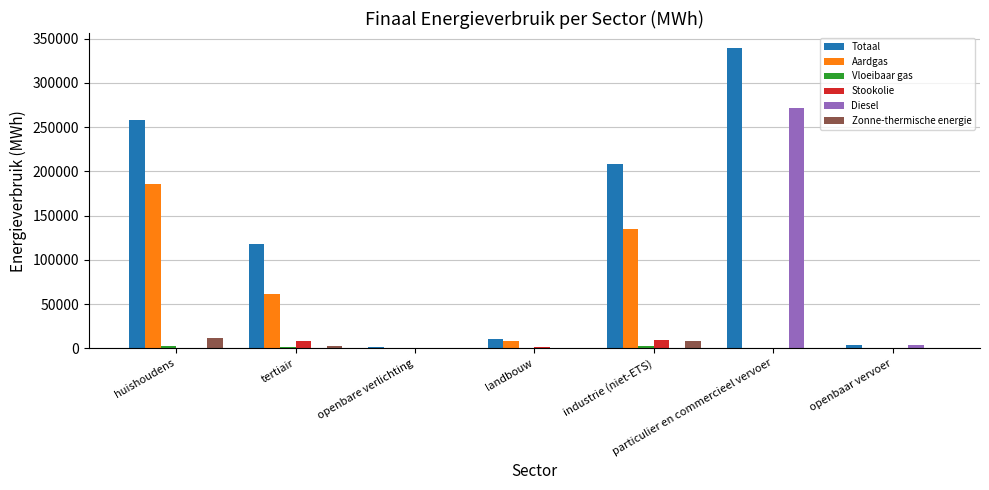

Which series changed the most between industrie (niet-ETS) and openbaar vervoer?

Totaal